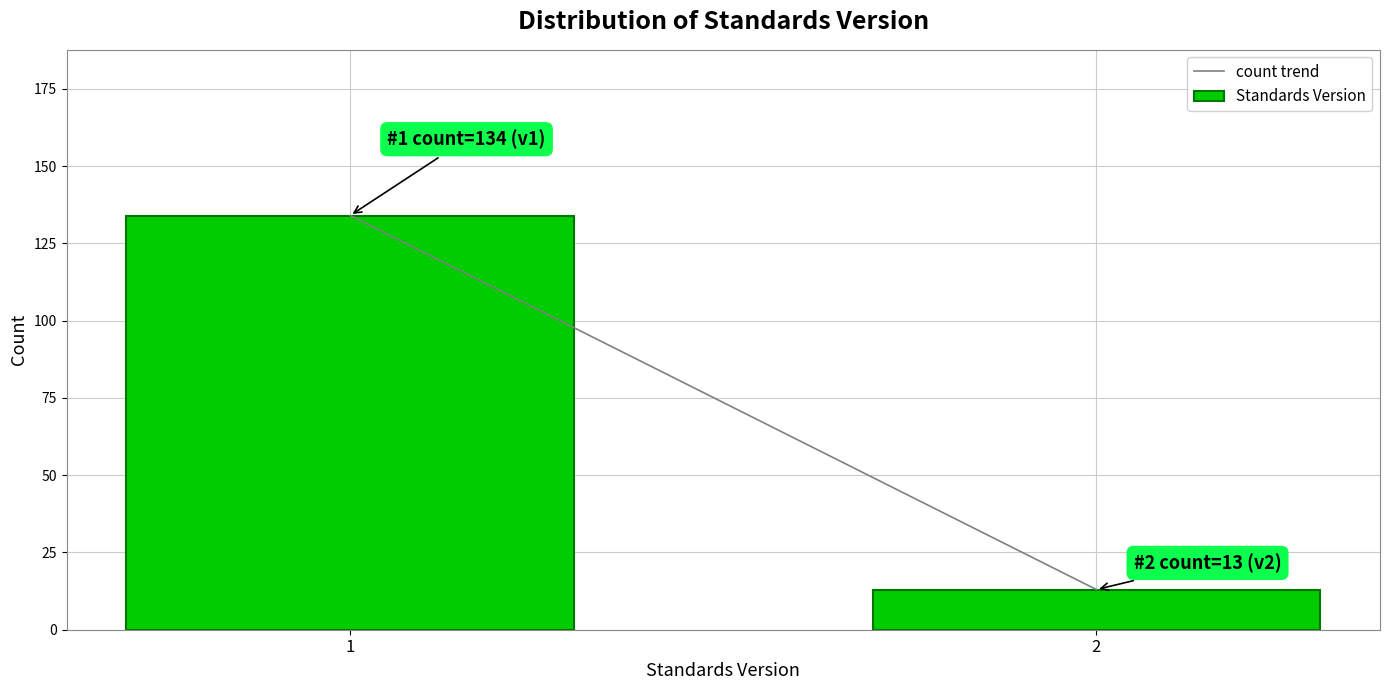

Reading right to left, list all the values displayed in this chart.

2=13	1=134